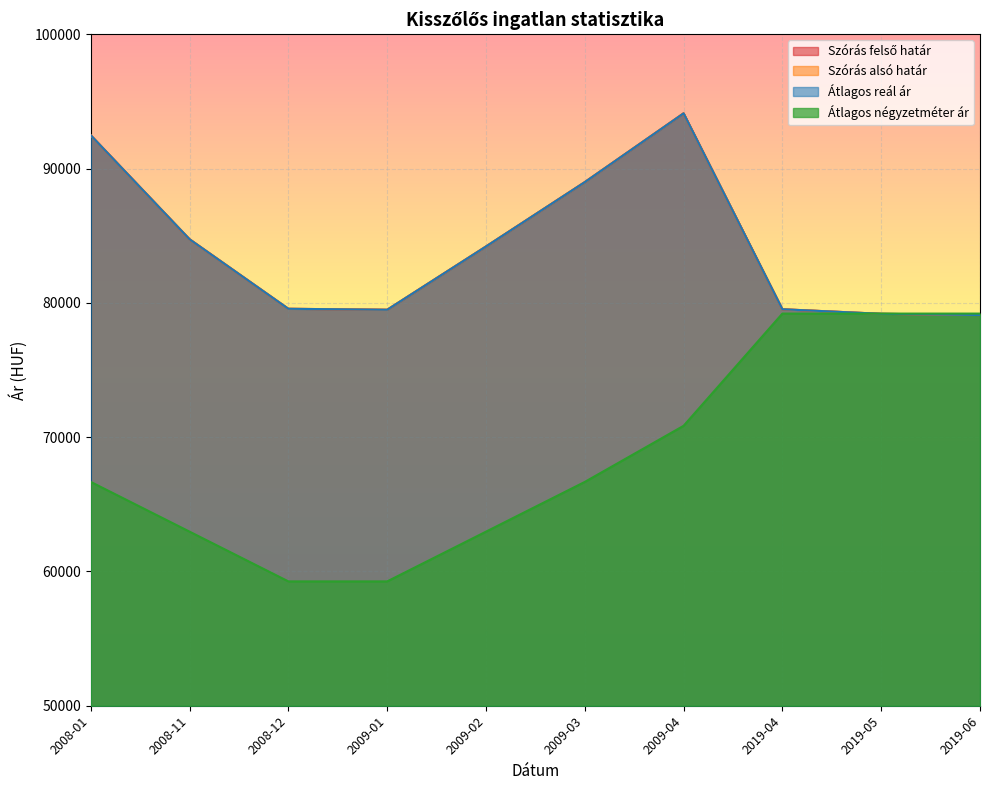

What is the approximate value of Szórás felső határ at 2009-01, to the nearest 50?

79500